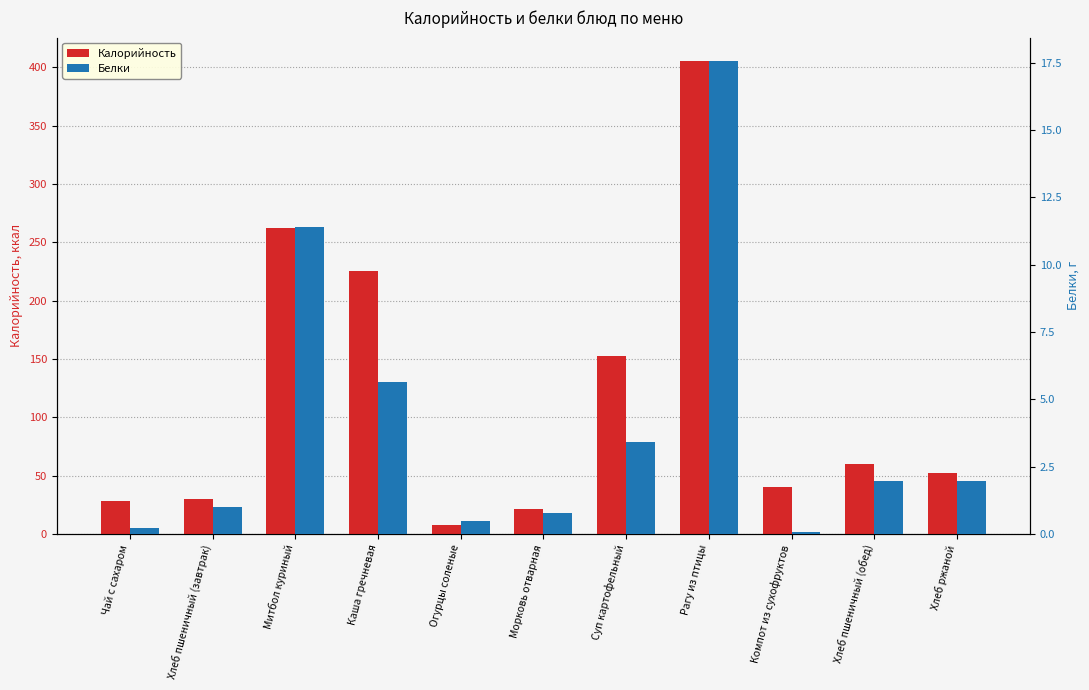

Count the number of categories in the chart.

11